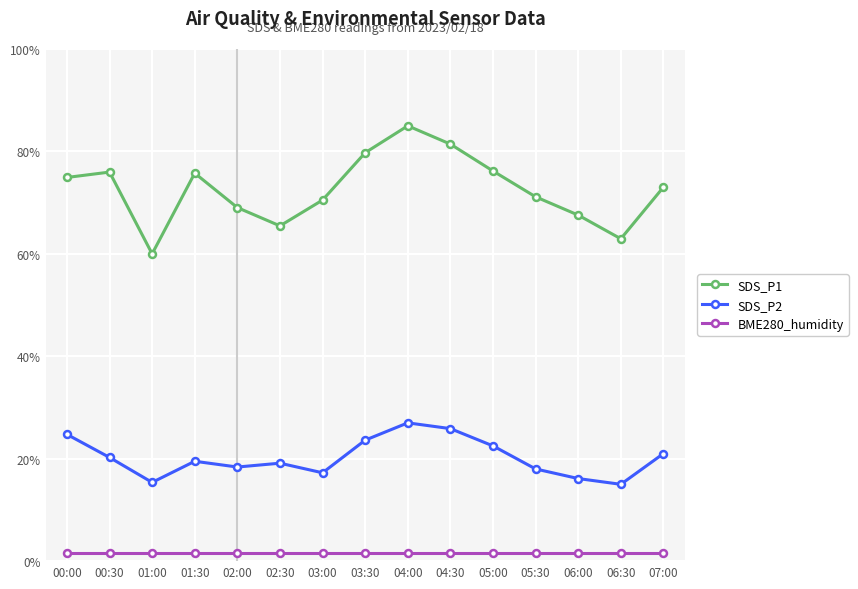

At which label does SDS_P1 first exceed 73?

00:00